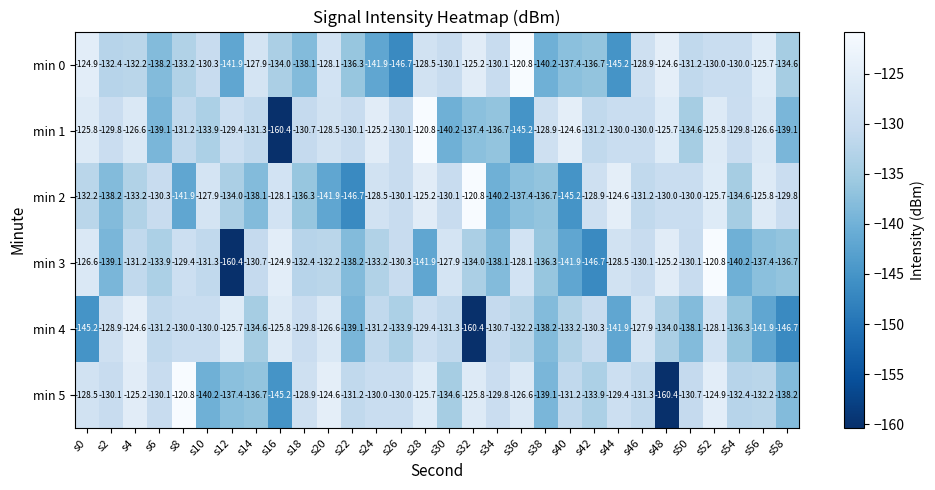

Where is min 1 nearest to the value -140?

s30